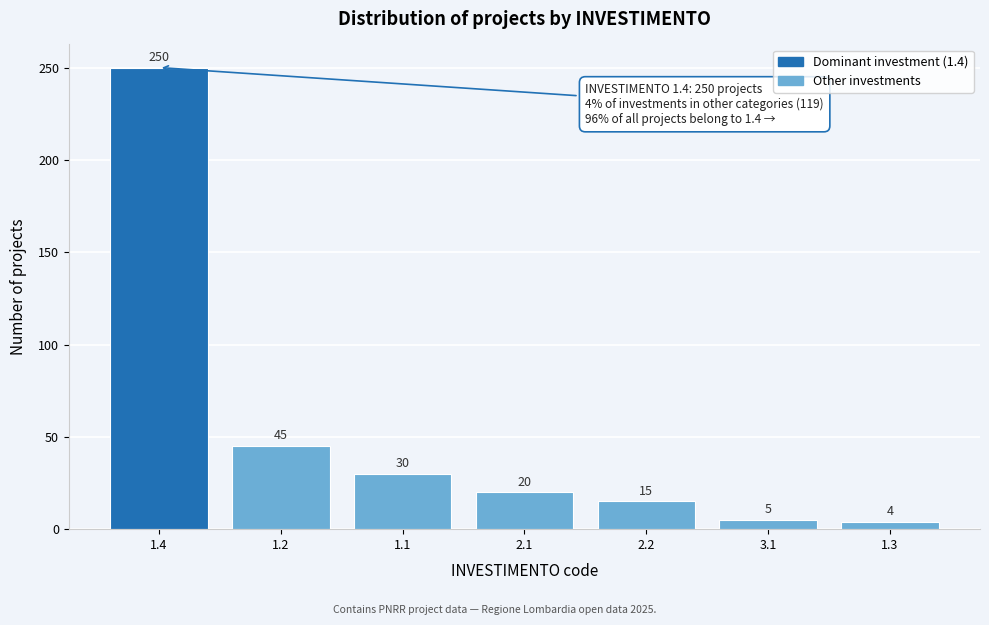

Reading left to right, transcribe all the data shown in this chart.

250	45	30	20	15	5	4